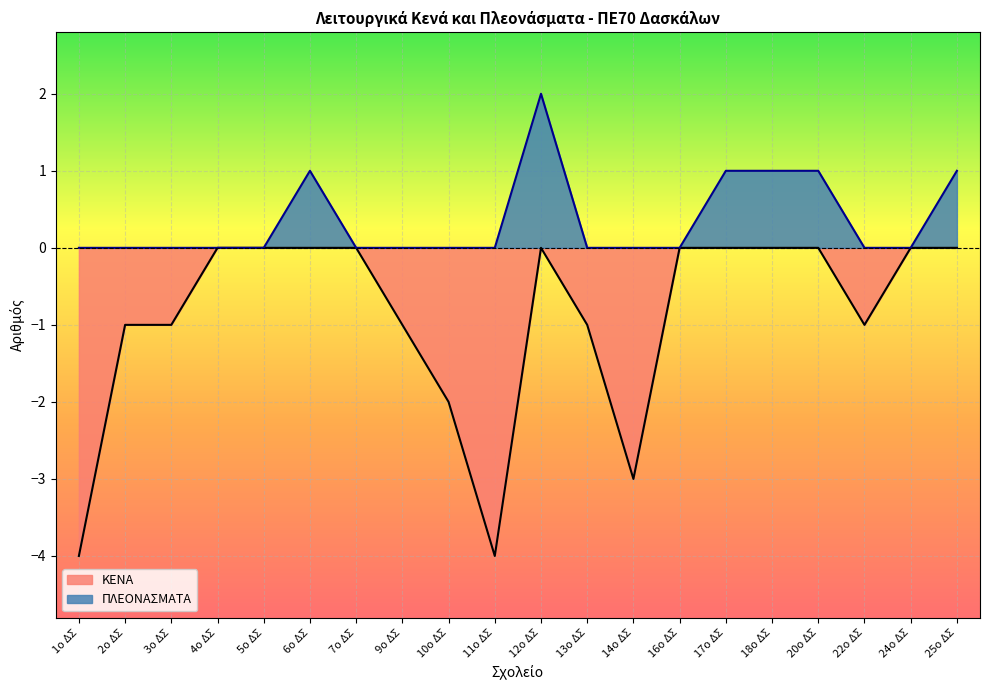

How many data points in ΠΛΕΟΝΑΣΜΑΤΑ are above 0?

6